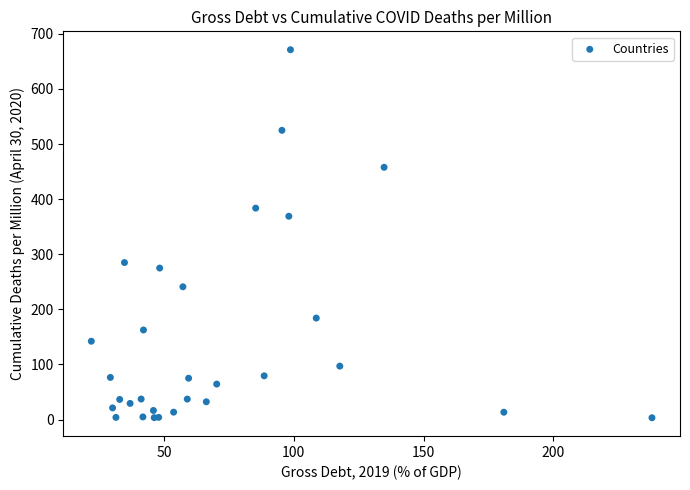

What Y value in the scatter plot is closest to 337?

369.0